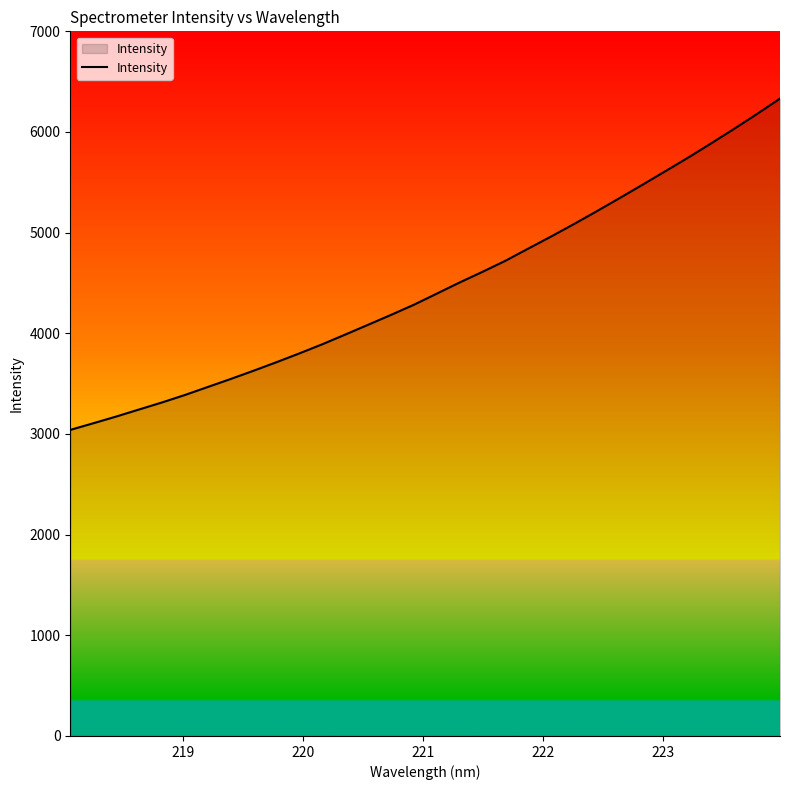

What is the difference between the maximum and minimum values?

3291.7